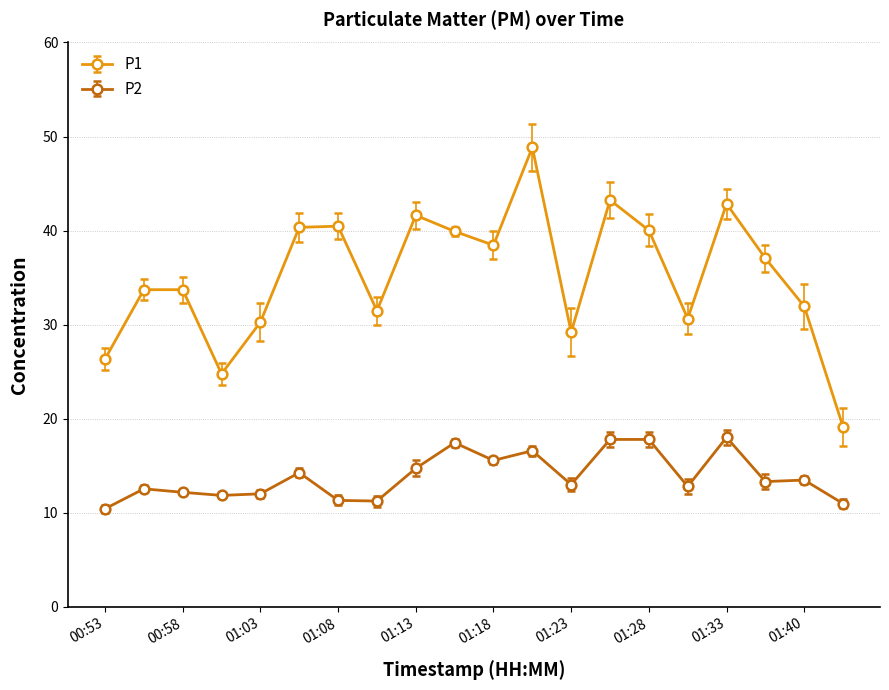

In P1, how many points are lower than both neighbors (excluding endpoints)?

5